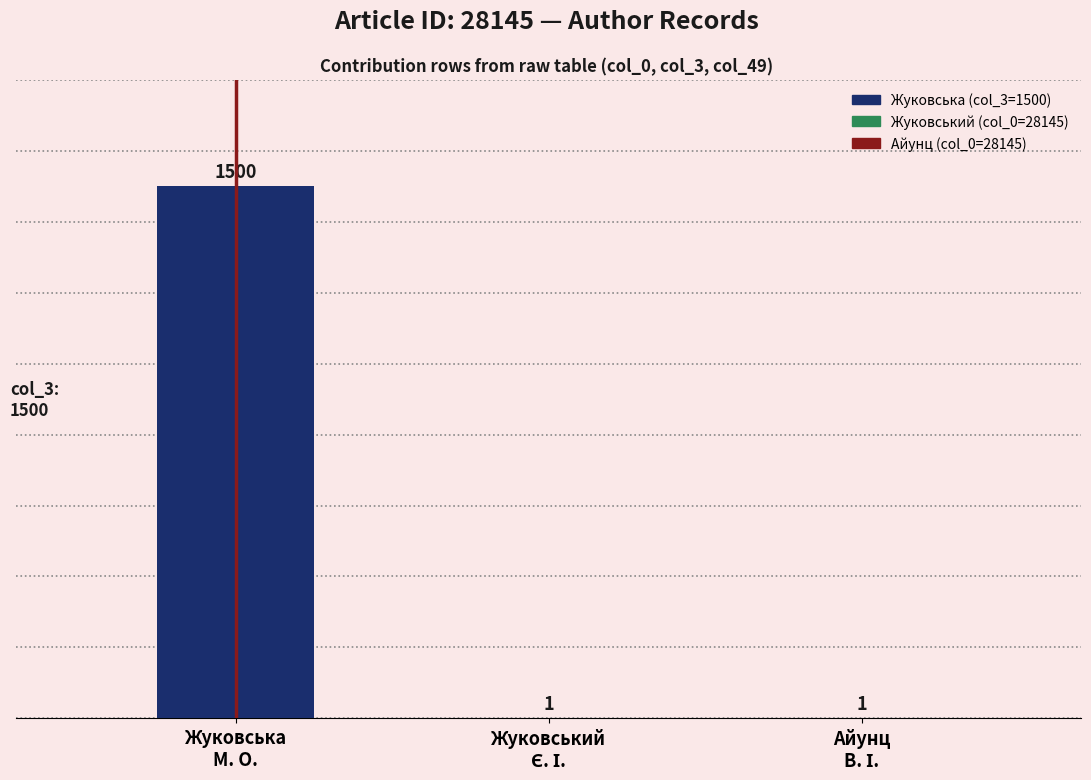

How many values are between 1 and 1500?

3